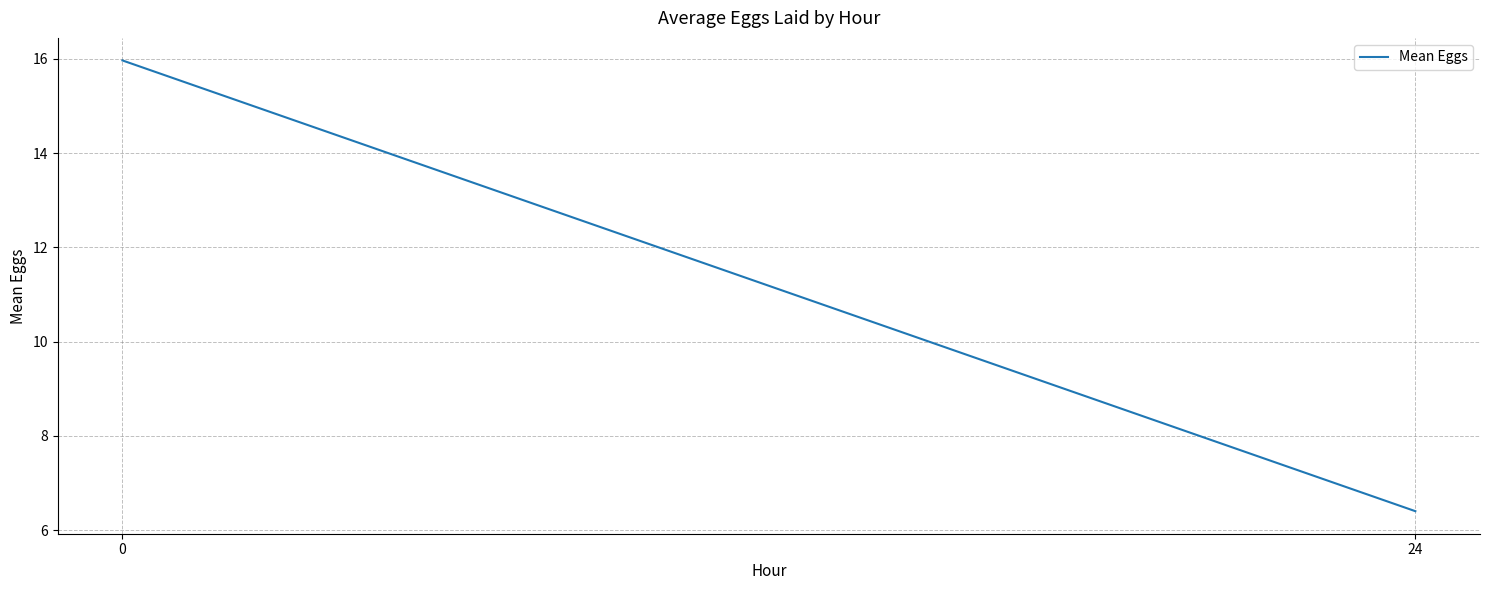

Rank the categories by value from lowest to highest.

24, 0